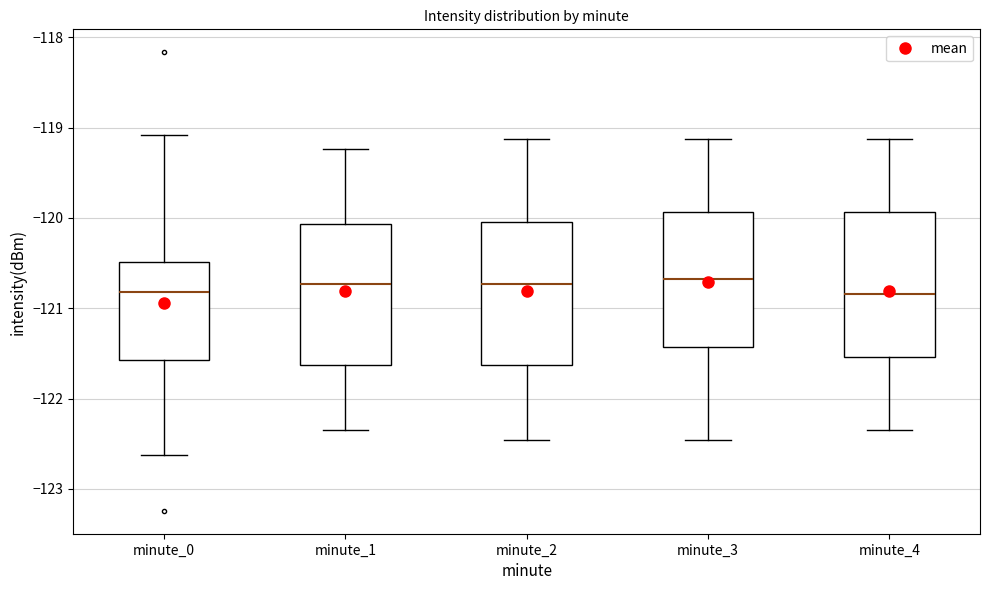

Reading left to right, read every box against the y-axis: the position of its median line, the range the box covers, and the ends of its whiskers. The values are not printed on the chart, so give them approximately, as read against the axis.

minute_0: median -120.8, box -121.6 to -120.5, whiskers -122.6 to -119.1
minute_1: median -120.7, box -121.6 to -120.1, whiskers -122.3 to -119.2
minute_2: median -120.7, box -121.6 to -120.0, whiskers -122.5 to -119.1
minute_3: median -120.7, box -121.4 to -119.9, whiskers -122.5 to -119.1
minute_4: median -120.8, box -121.5 to -119.9, whiskers -122.3 to -119.1